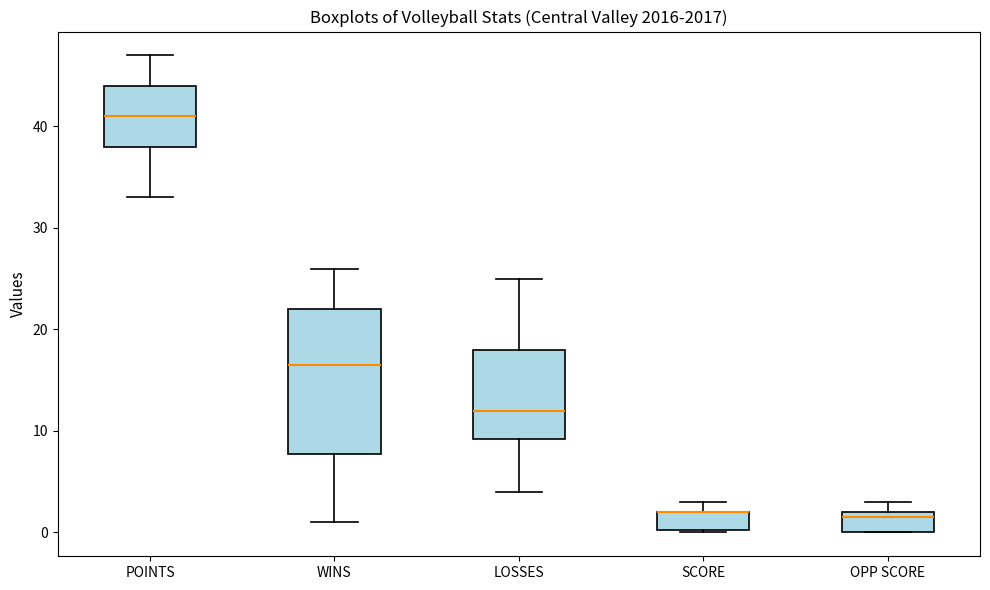

Where is the upper edge of the box for SCORE on the y-axis? The values are not printed on the chart, so give them approximately, as read against the axis.

2